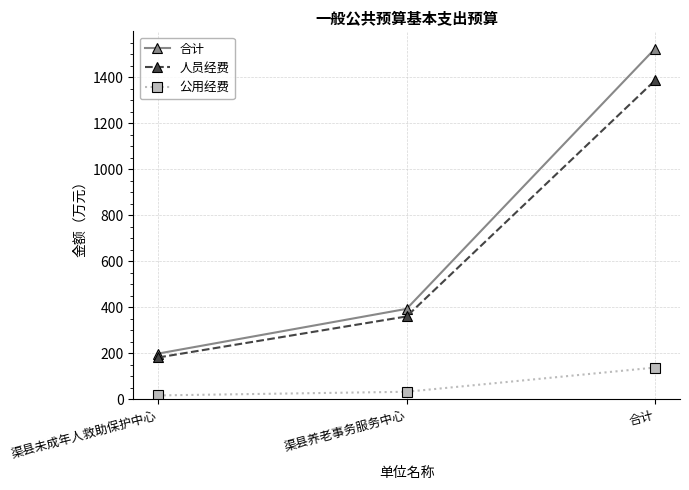

Where does the 公用经费 series first go above 32?

渠县养老事务服务中心